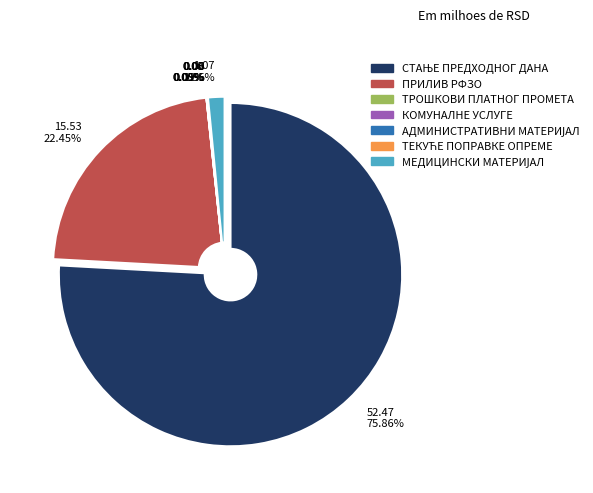

What is the smallest slice in the pie chart?

ТРОШКОВИ ПЛАТНОГ ПРОМЕТА